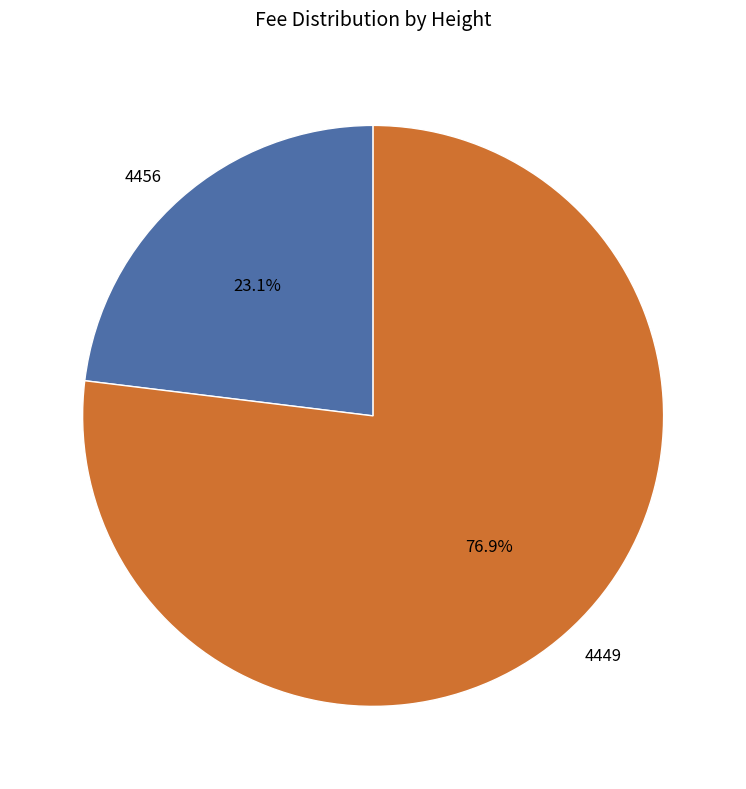

Does 4449 represent more than half of the total?

Yes